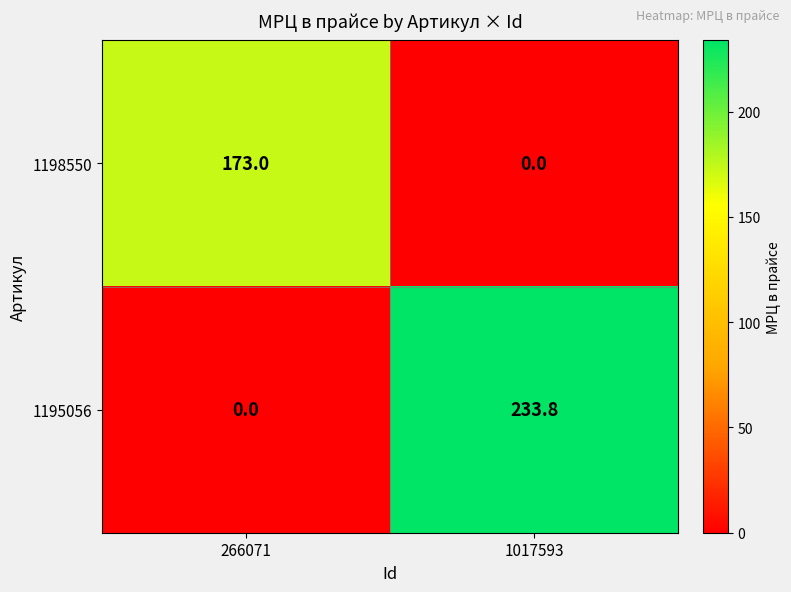

How many data points does each series have?

2